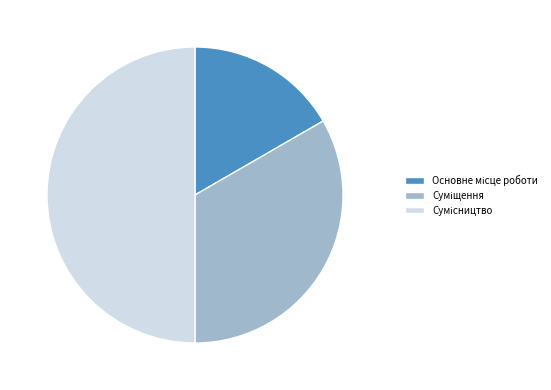

Is Суміщення the majority of the pie?

No